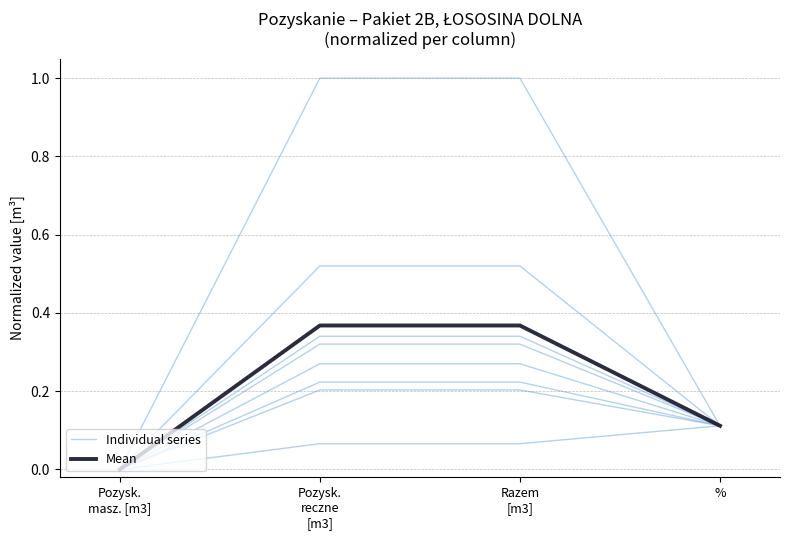

Reading left to right, extract all data points from this chart.

Individual series: Pozysk.
masz. [m3]=0.0	Pozysk.
reczne
[m3]=0.3	Razem
[m3]=0.3	%=0.1
Mean: Pozysk.
masz. [m3]=0.0	Pozysk.
reczne
[m3]=0.4	Razem
[m3]=0.4	%=0.1